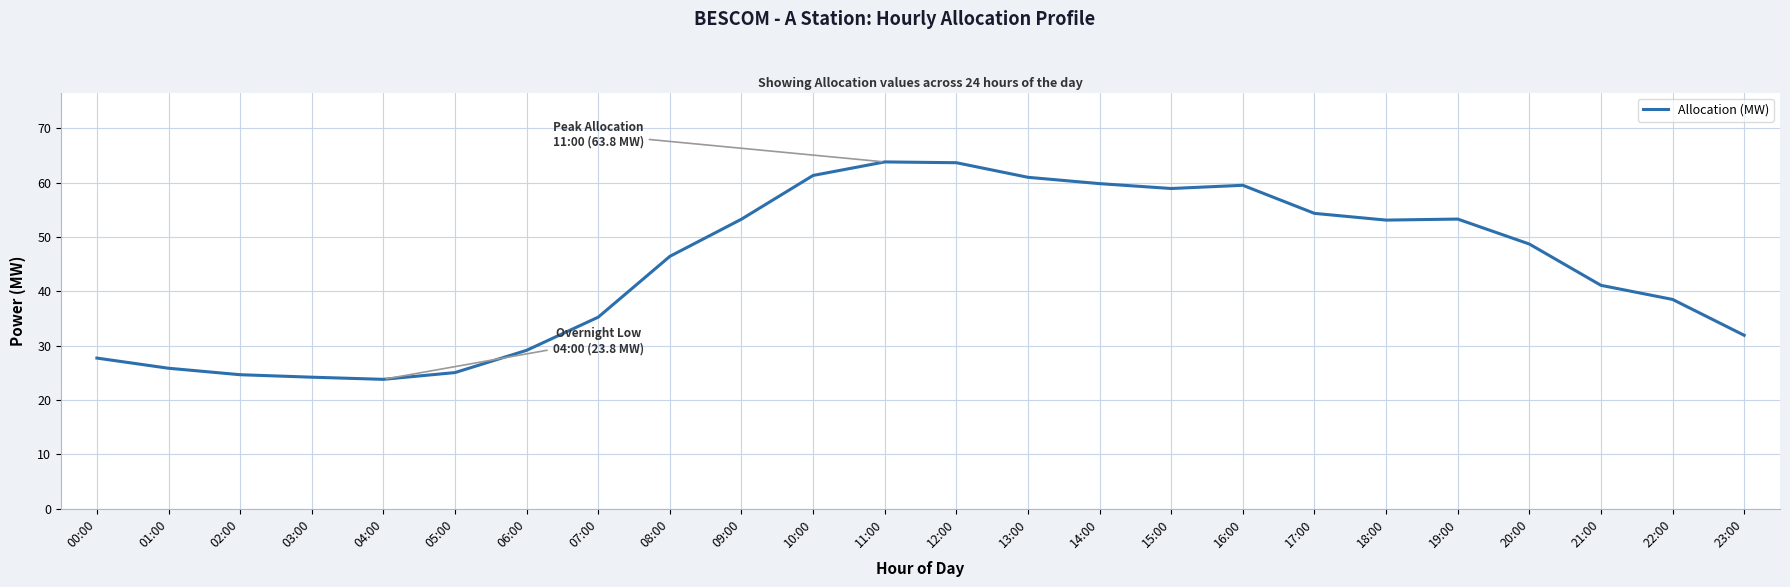

What is the greatest value displayed?

63.8